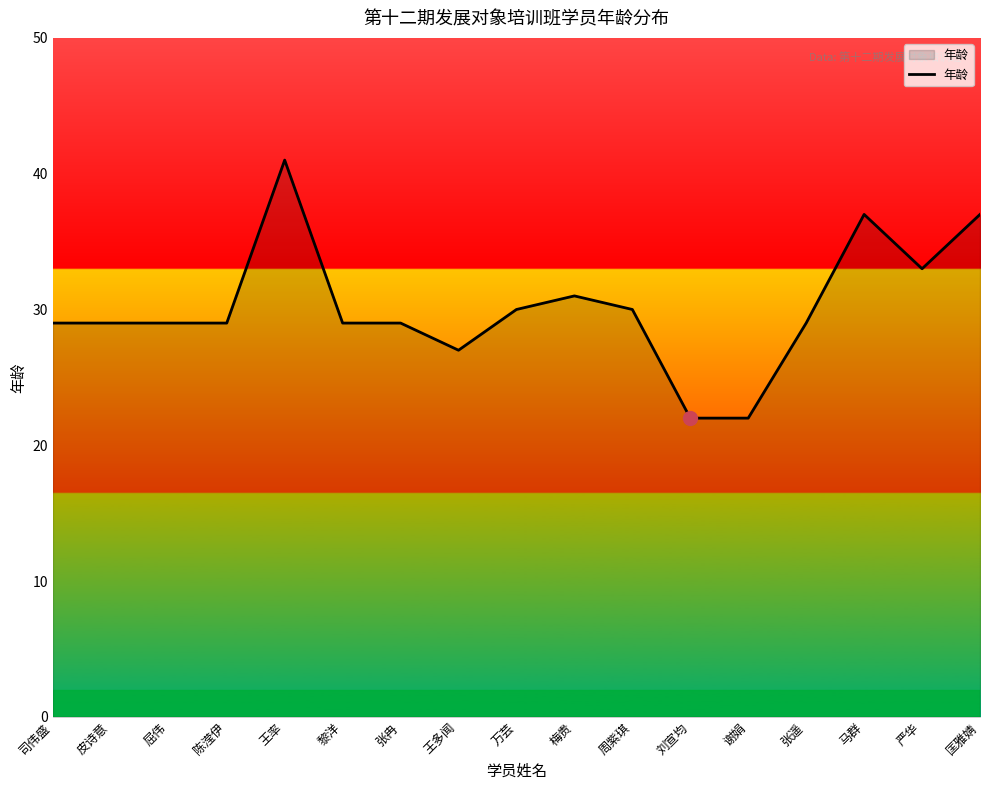

Read the value at 皮诗意.

29